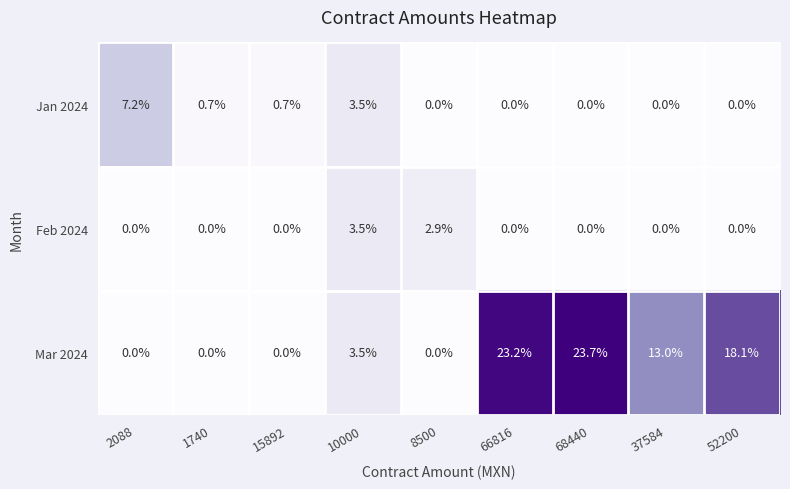

What is the highest value of the Mar 2024 series?

23.7